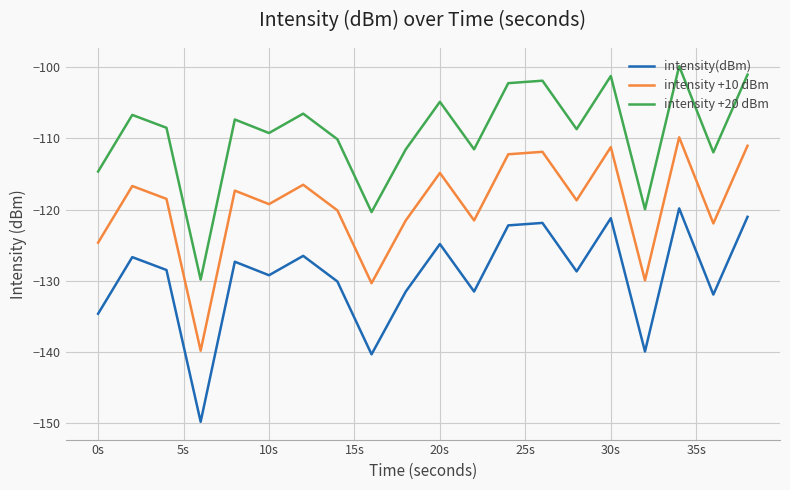

Does the chart have visible grid lines?

Yes